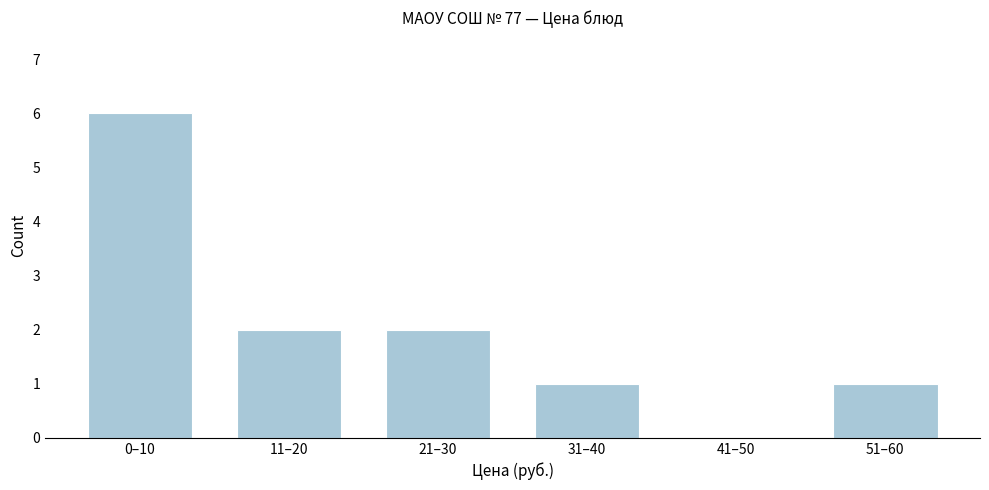

Reading right to left, transcribe all the data shown in this chart.

51–60=1	41–50=0	31–40=1	21–30=2	11–20=2	0–10=6